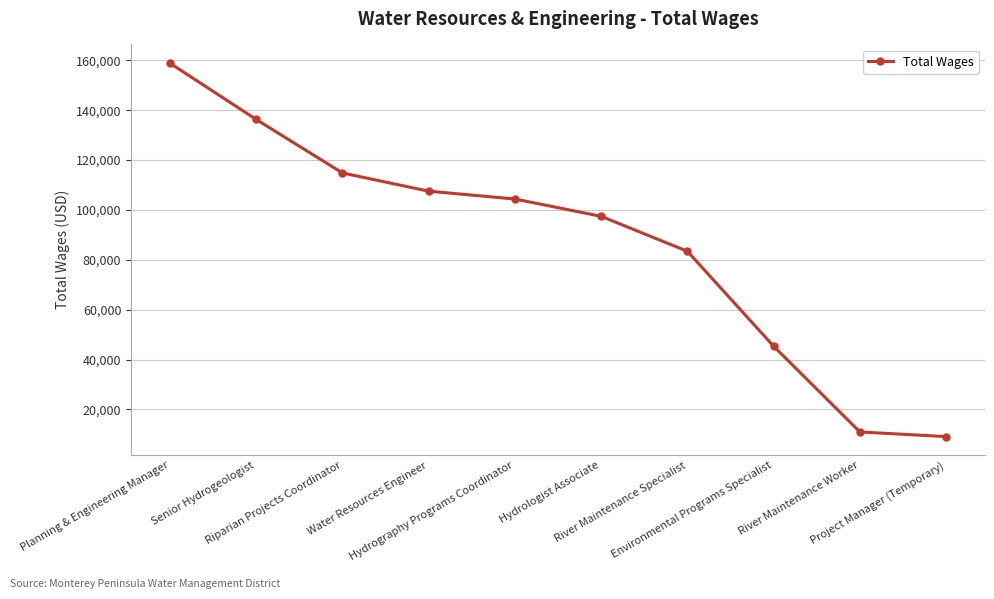

The chart shows a value of 9102 at Project Manager (Temporary). True or false?

True